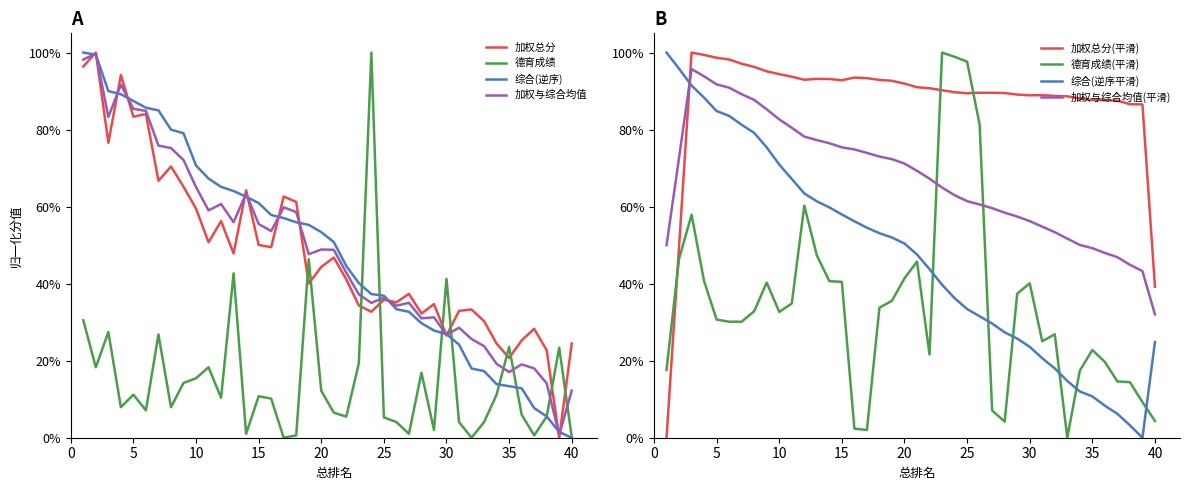

What is the greatest value displayed?

100.0